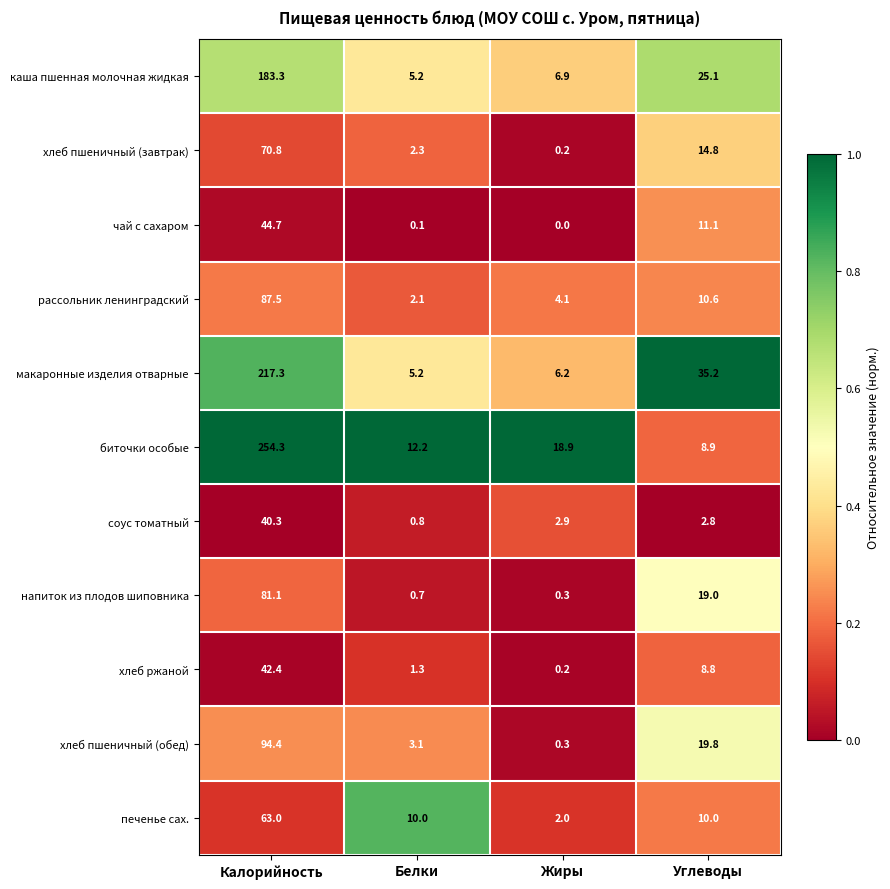

The value of хлеб пшеничный (завтрак) at Белки is 1.2. True or false?

False